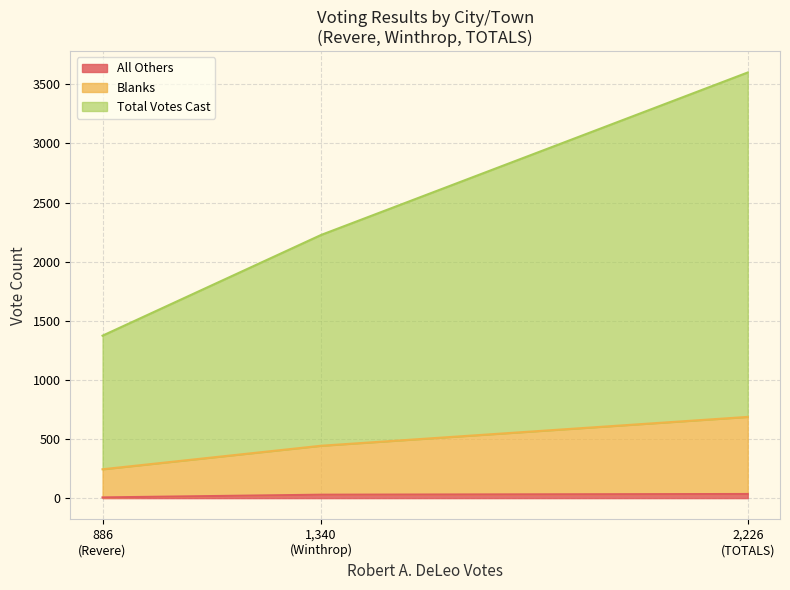

Does the chart have visible grid lines?

Yes